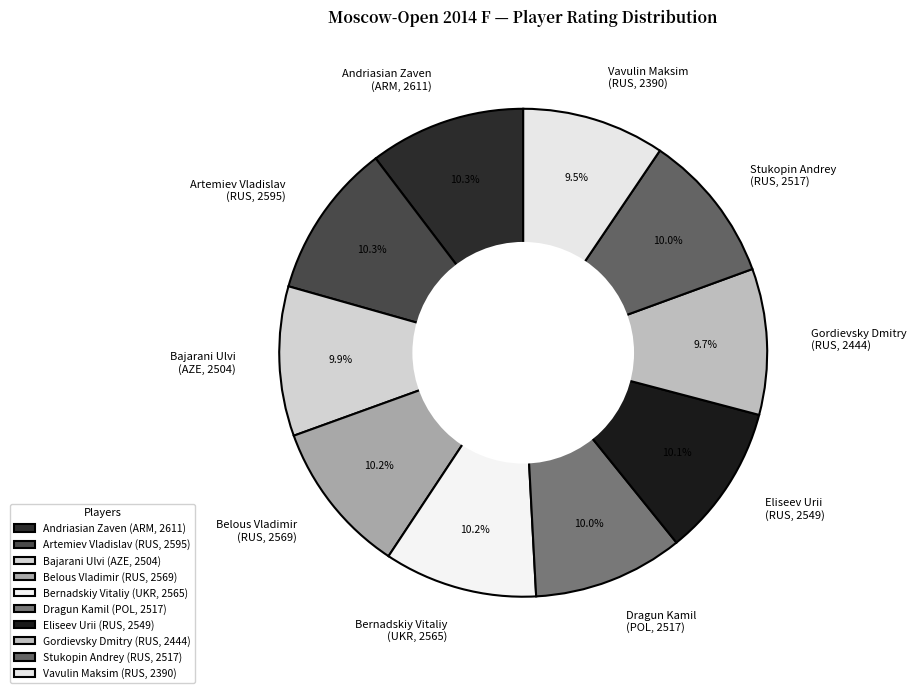

Do Vavulin Maksim (RUS, 2390) and Eliseev Urii (RUS, 2549) together represent more than half of the pie?

No